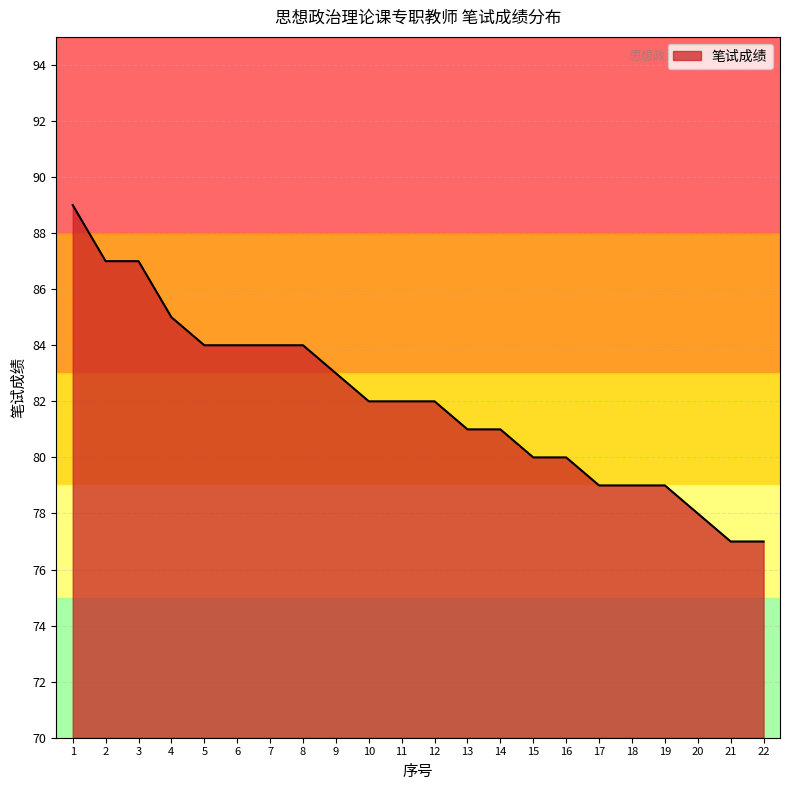

The value at 9 is 83. True or false?

True